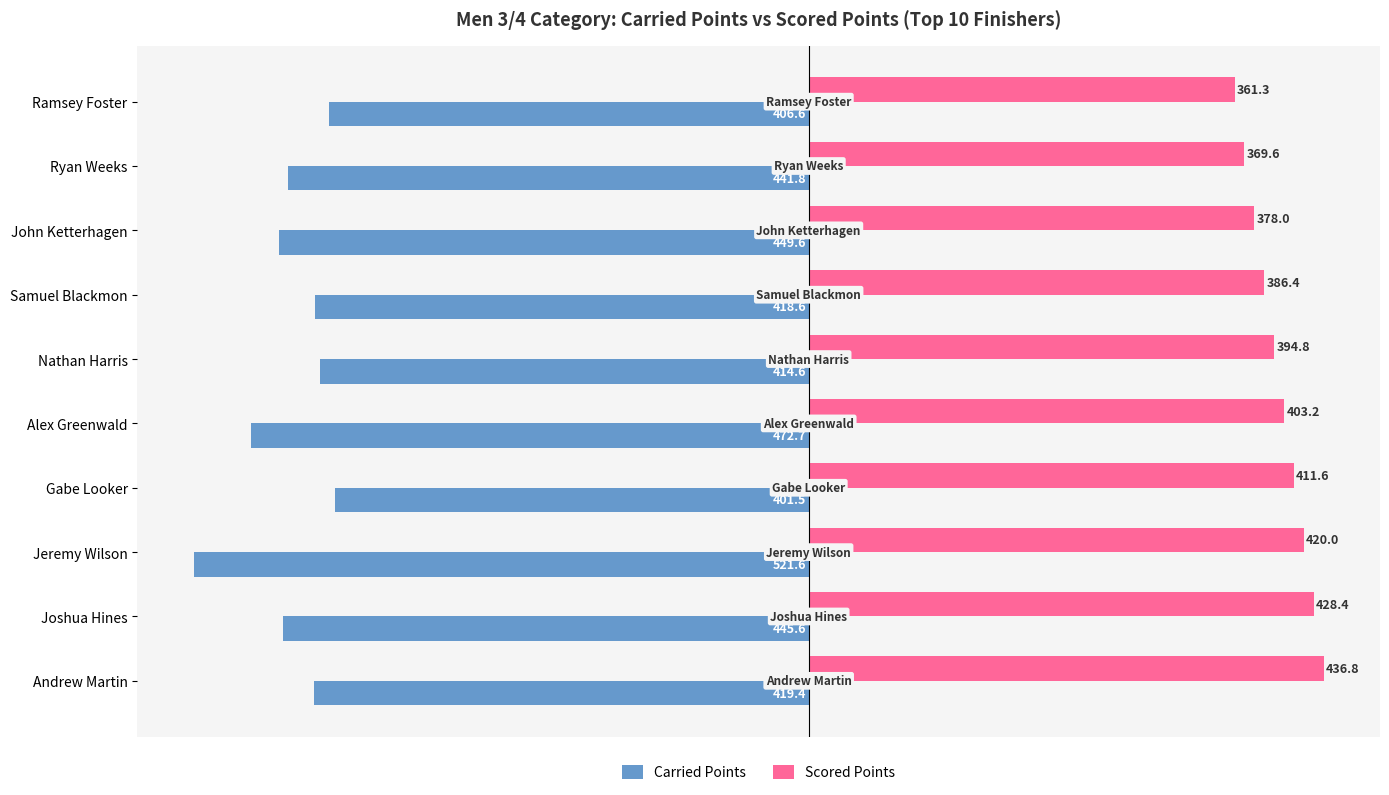

At which category is the sum across all series the highest?

Andrew Martin